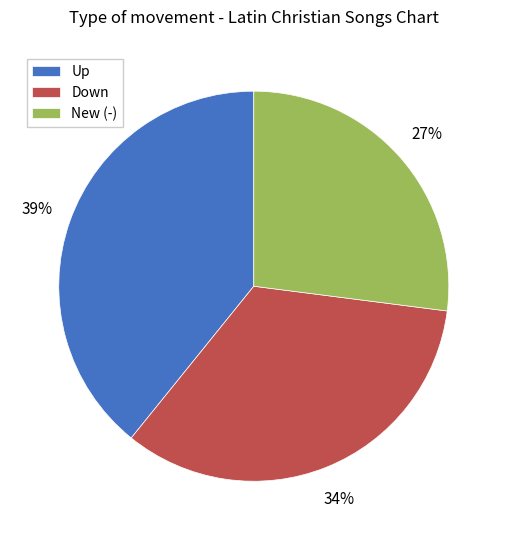

Count the number of slices in the pie.

3